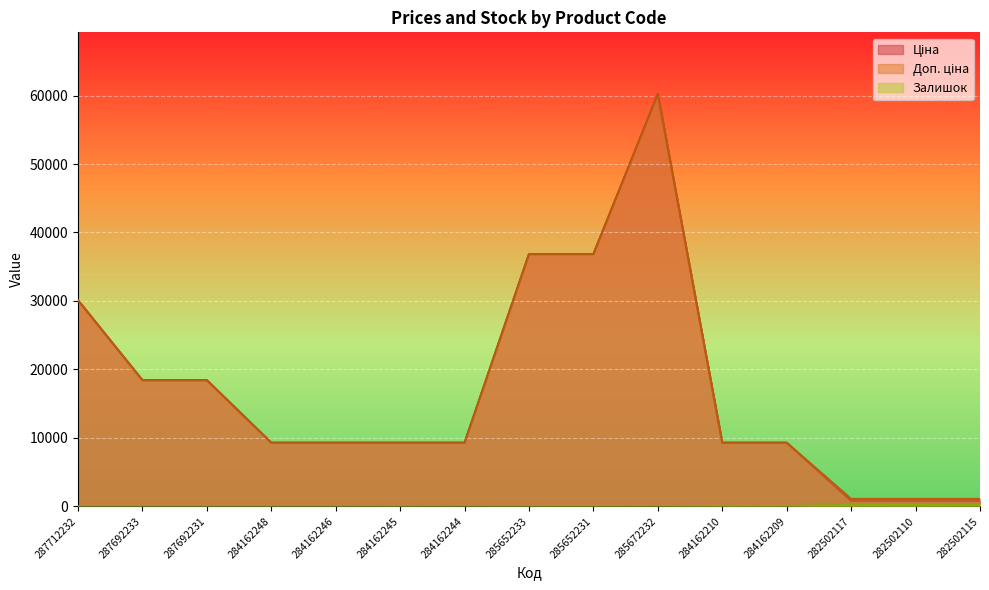

What is the label of the 15th point from the right?

287712232